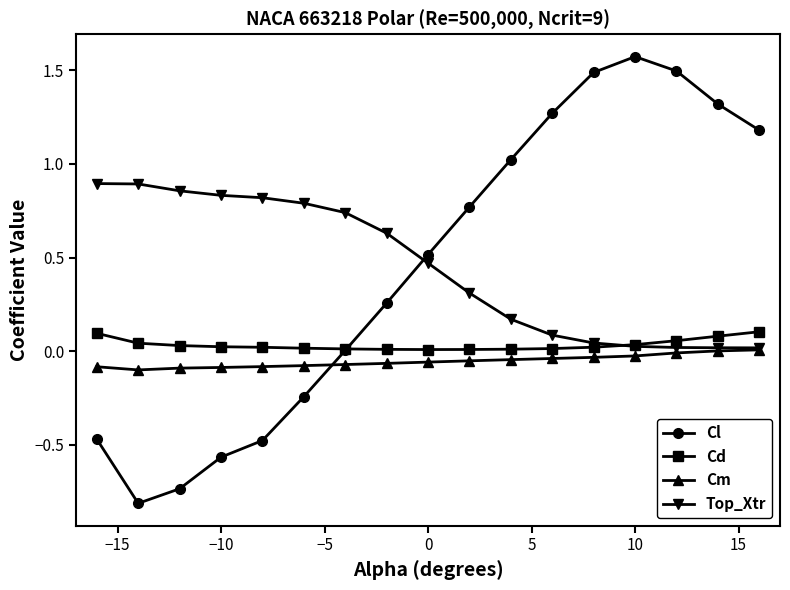

Does the chart display data point markers on the line(s)?

Yes